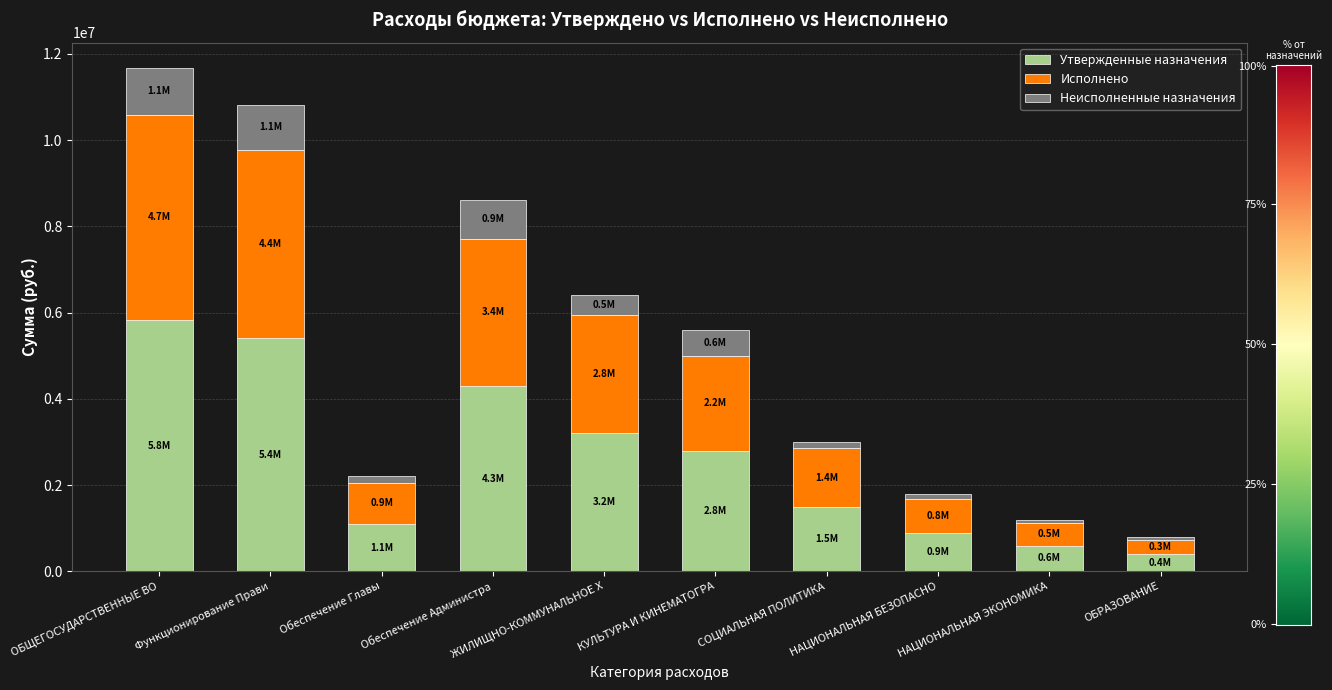

At which category is the sum across all series the highest?

ОБЩЕГОСУДАРСТВЕННЫЕ ВО